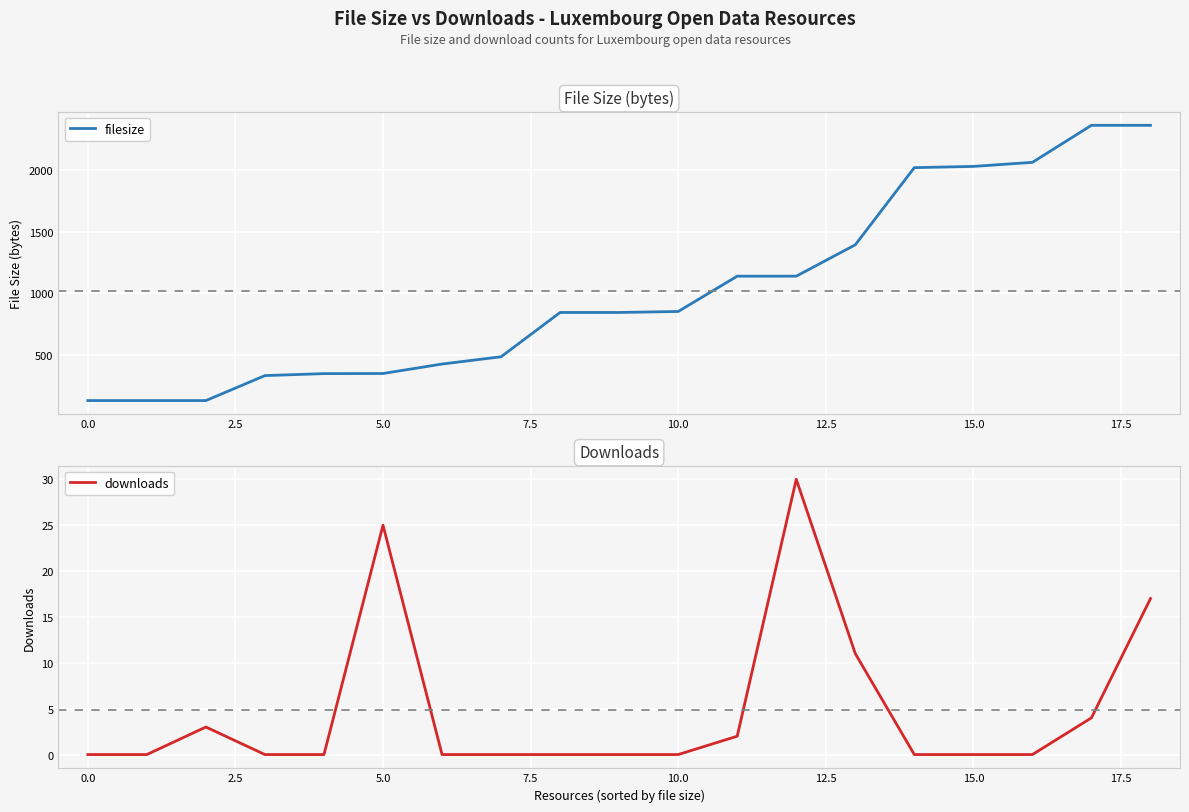

True or false: filesize and downloads cross at least once.

False